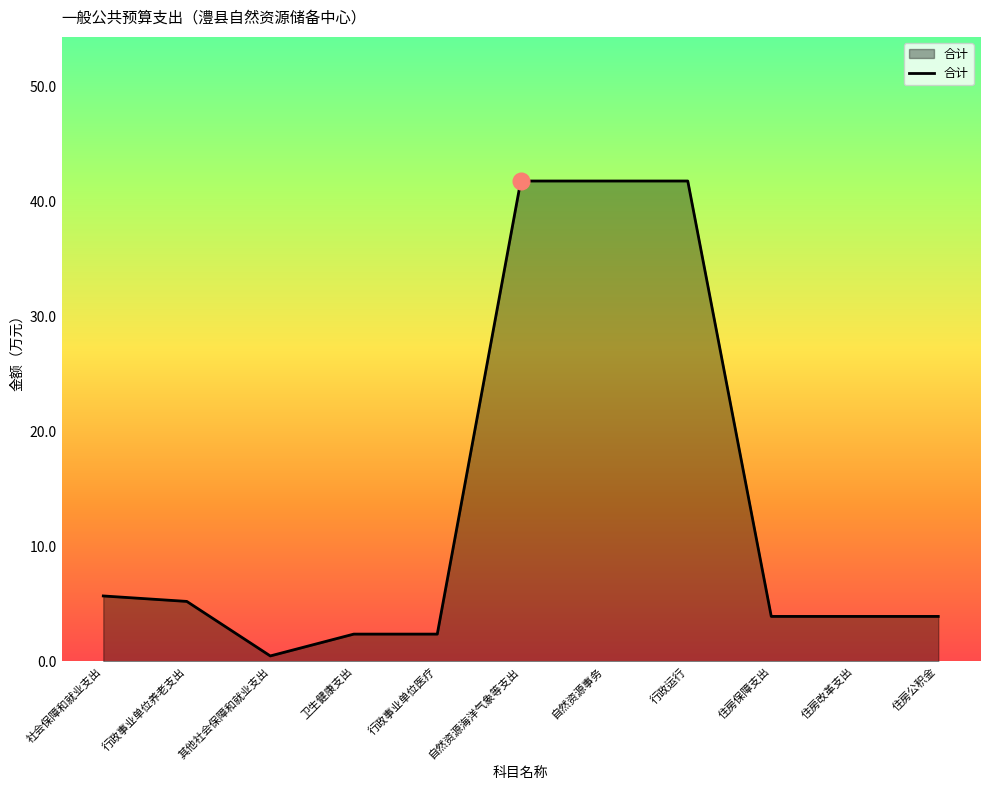

At which label does the data first exceed 3?

社会保障和就业支出